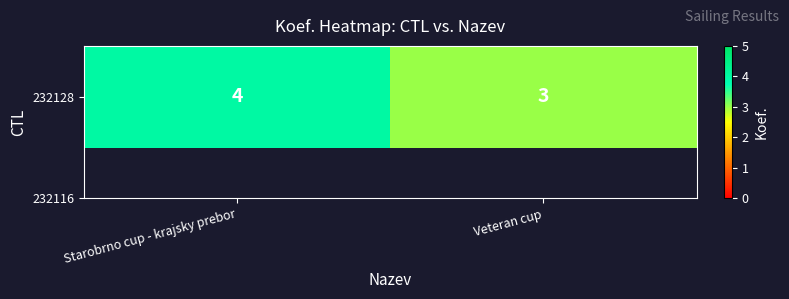

Read the value at Veteran cup.

3